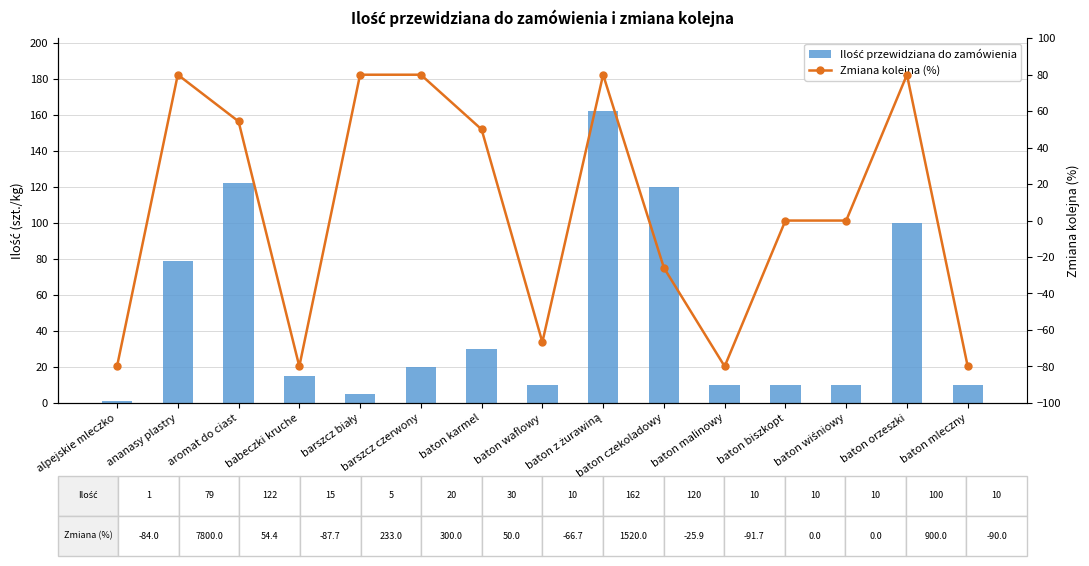

What position from the right is baton biszkopt?

4